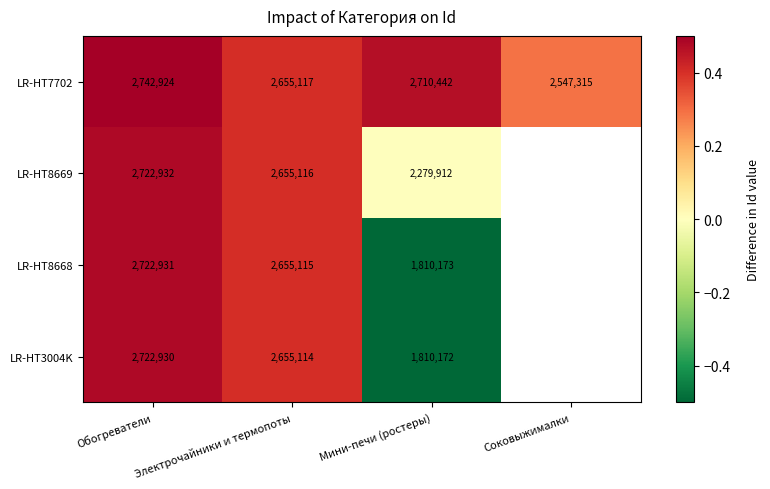

What is the highest value of the LR-HT7702 series?

2742924.0